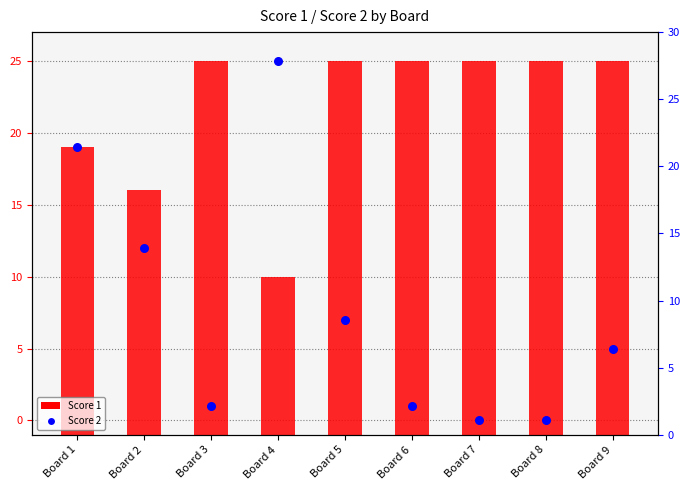

Between Board 6 and Board 3, which is larger?

Board 6